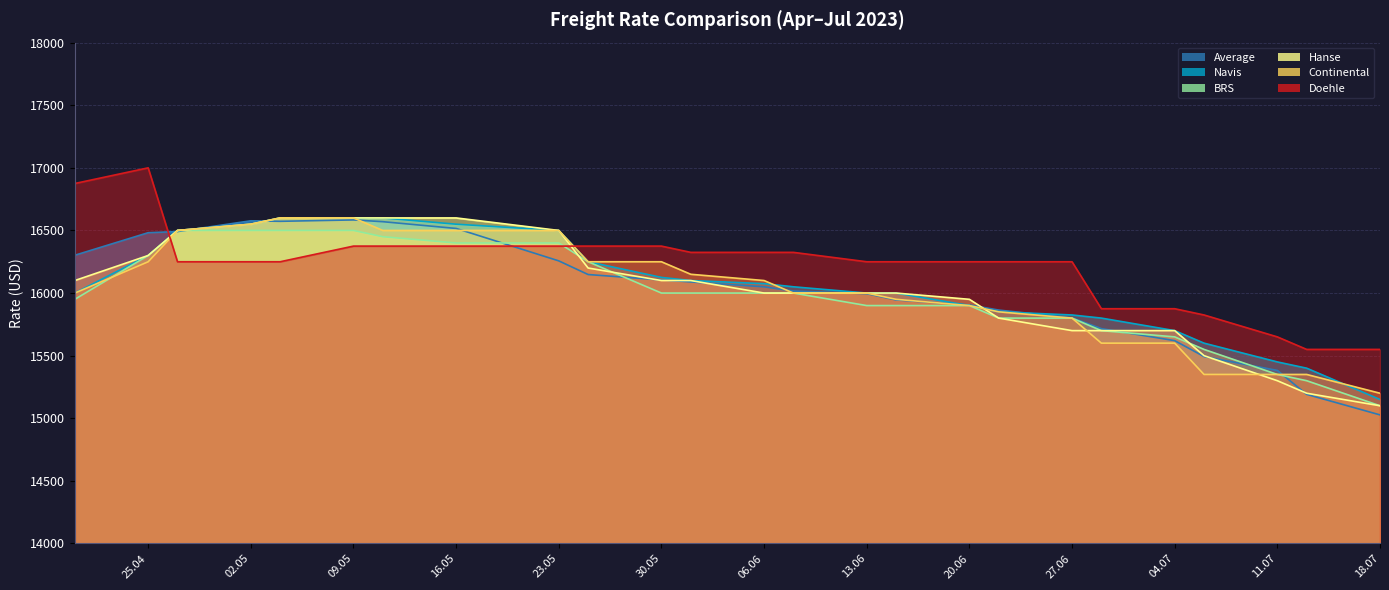

How many times do Doehle and Navis cross each other?

2